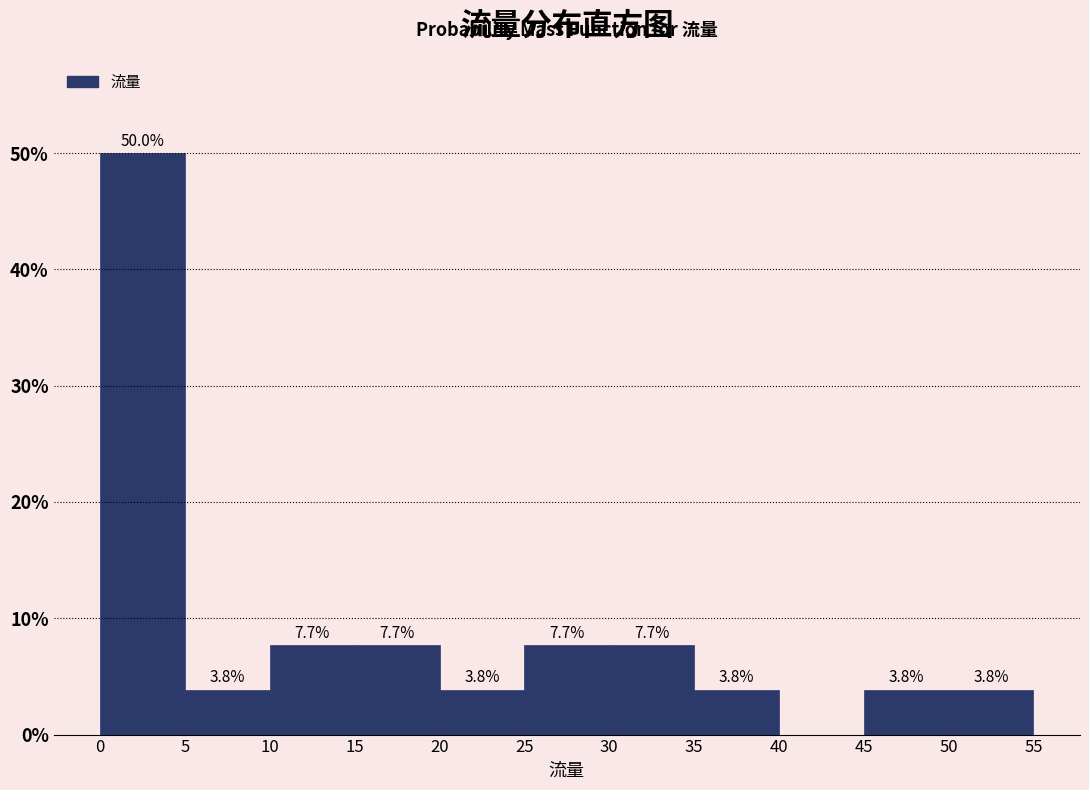

Which range on the x-axis has the tallest bar?

0 to 5